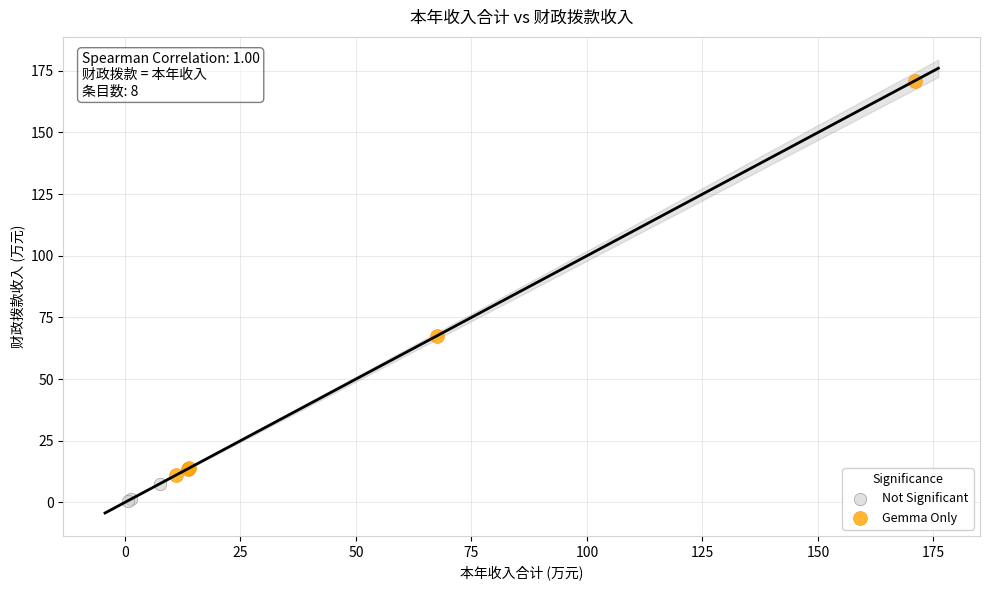

Which series contains the highest Y value?

Gemma Only